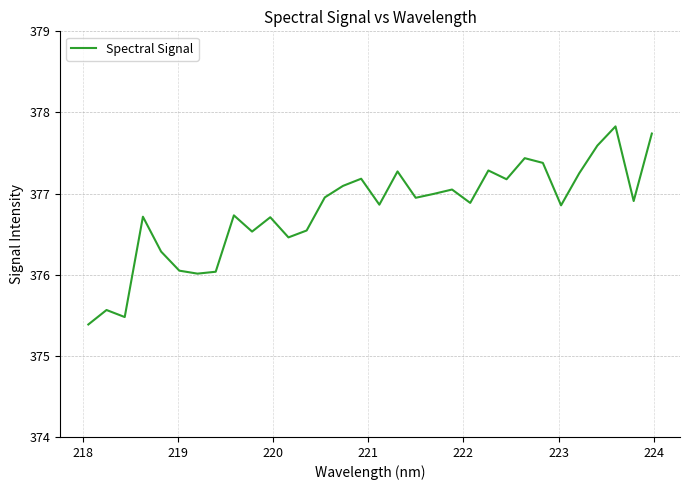

Does the chart display data point markers on the line(s)?

No